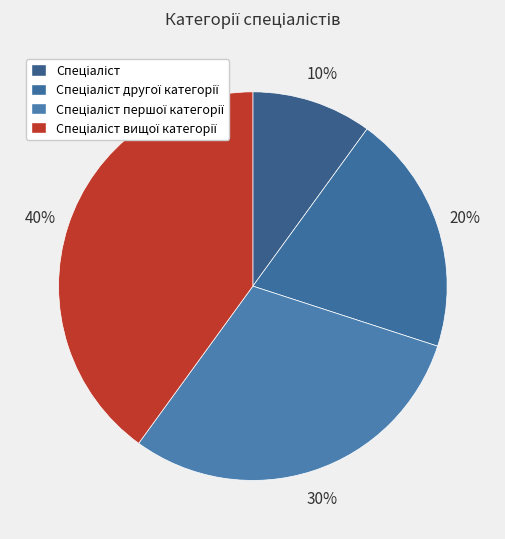

What percentage is the Спеціаліст slice, to the nearest percent?

10%